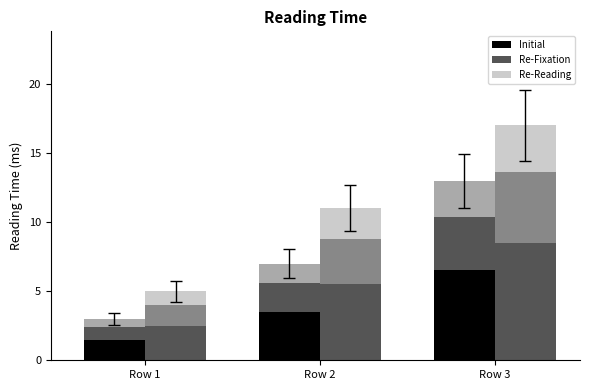

What is the value of the Initial bar at the 2nd from the left?

3.5